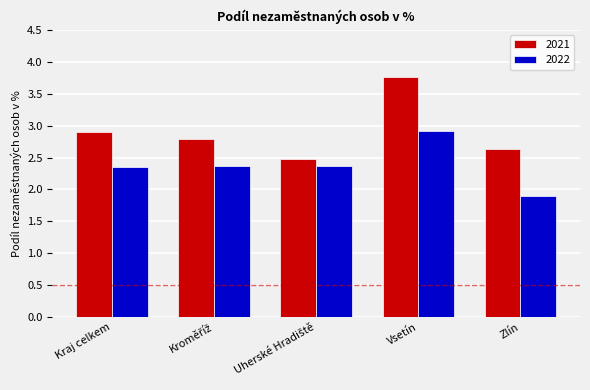

The value of 2022 at Vsetín is 2.9. True or false?

True